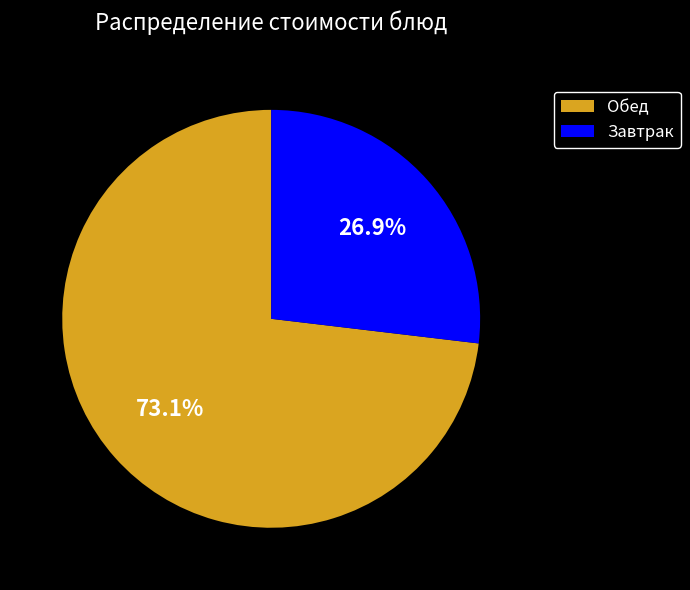

Which slice is the largest?

Обед